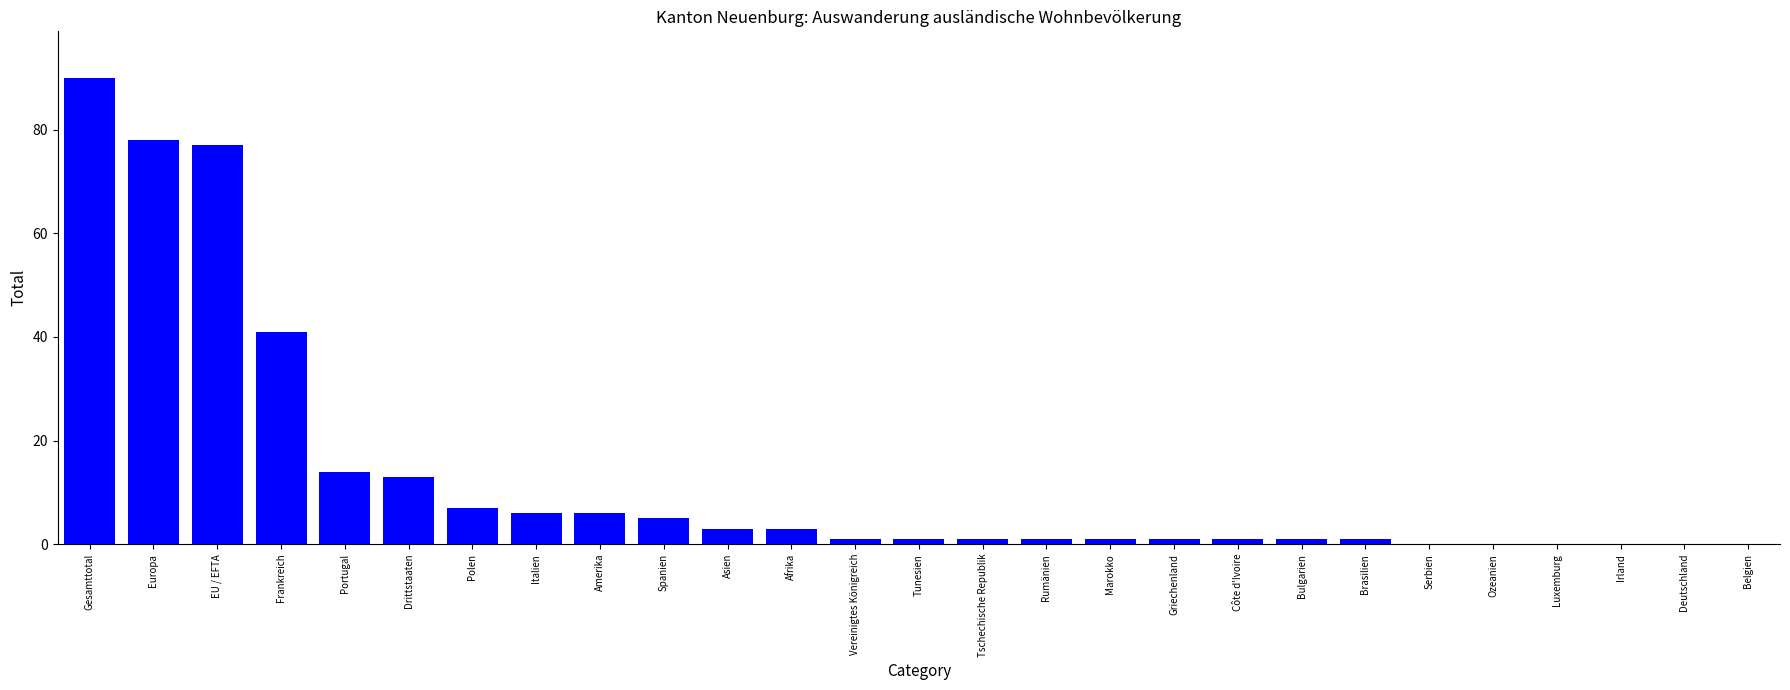

At which category does the chart reach its peak across all series?

Gesamttotal